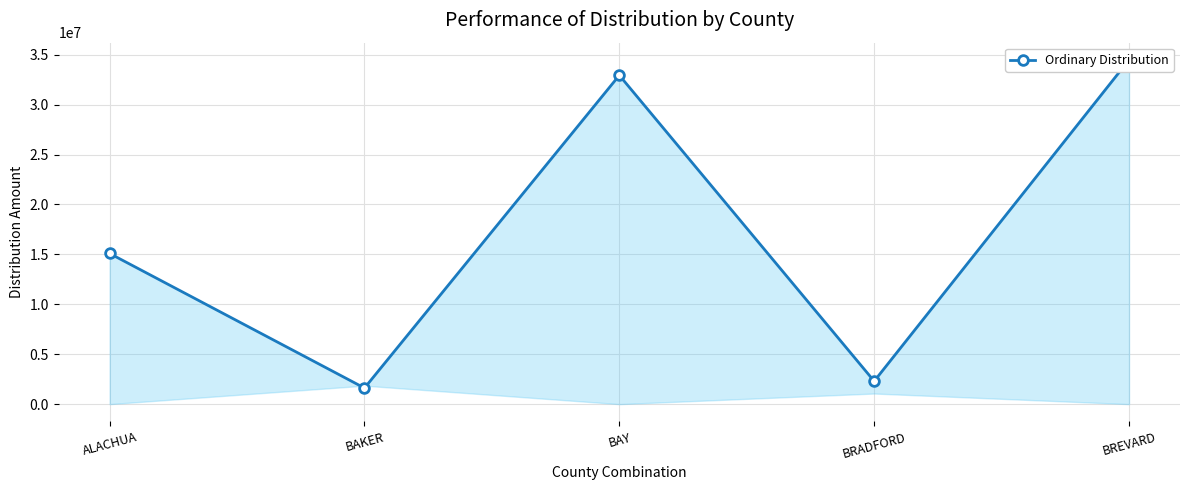

How many interior local valleys (lower than both neighbors) does the data have?

2